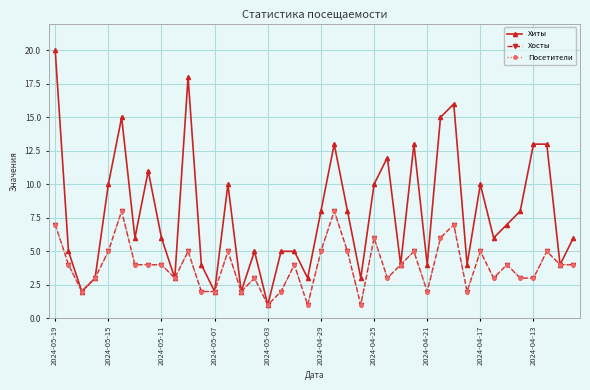

How many lines are shown in the chart?

3